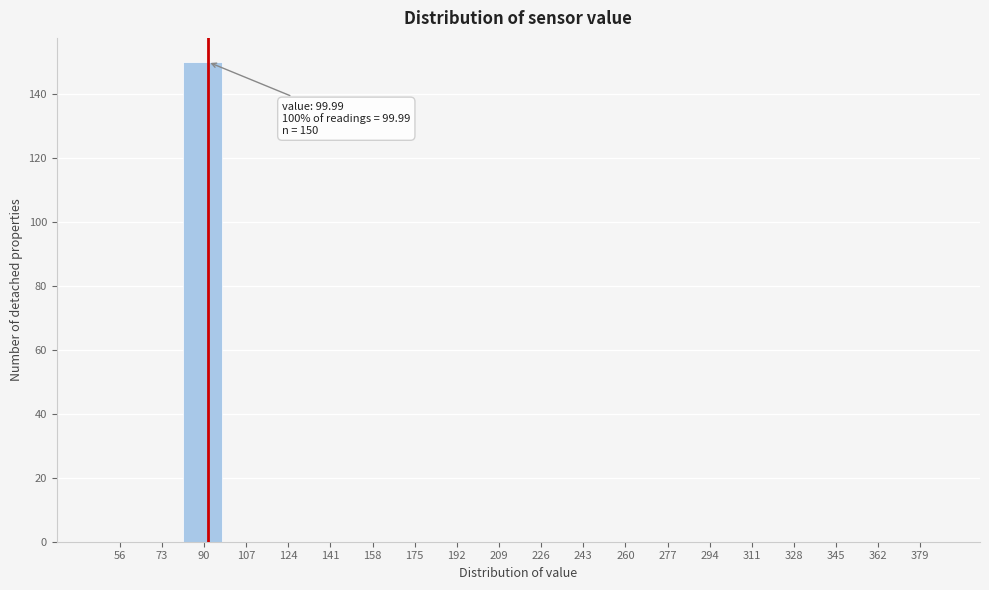

Reading right to left, list all the values displayed in this chart.

379=0	362=0	345=0	328=0	311=0	294=0	277=0	260=0	243=0	226=0	209=0	192=0	175=0	158=0	141=0	124=0	107=0	90=150	73=0	56=0